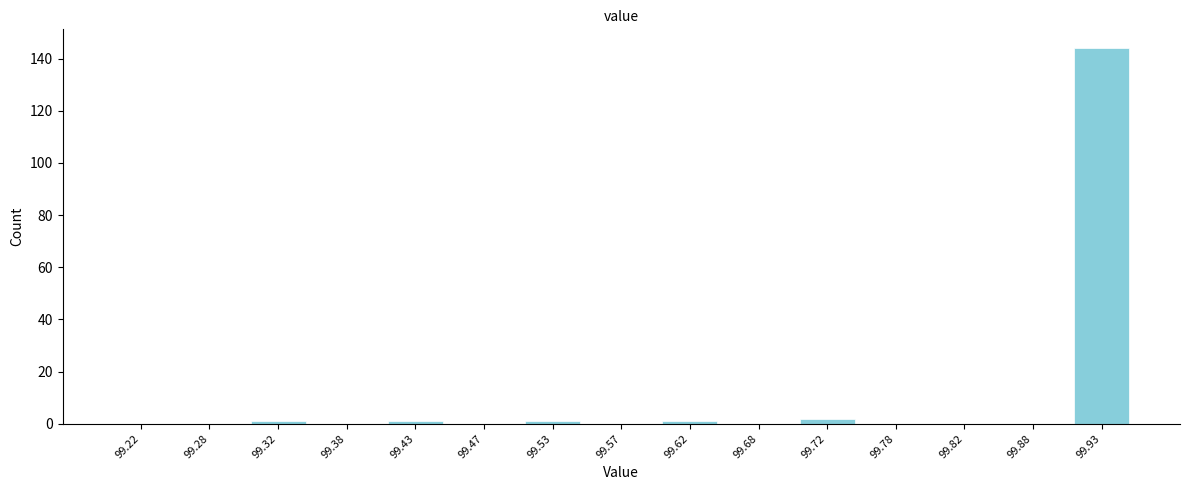

What is the height of the bar covering 99.90 to 99.95 on the x-axis? The values are not printed on the chart, so give them approximately, as read against the axis.

144